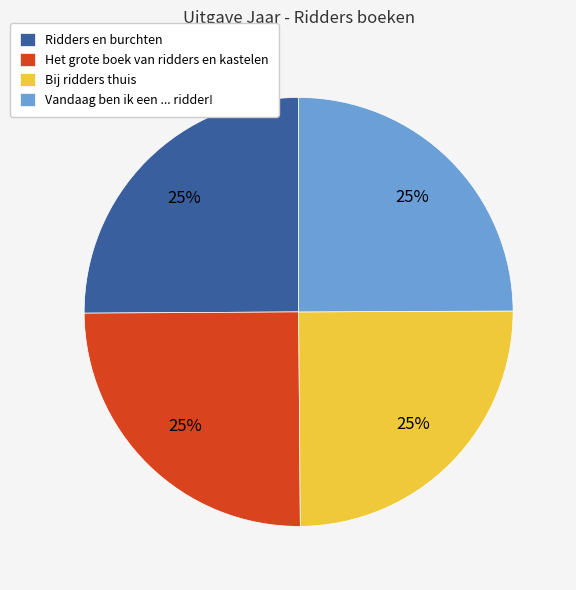

How many slices are in this pie chart?

4